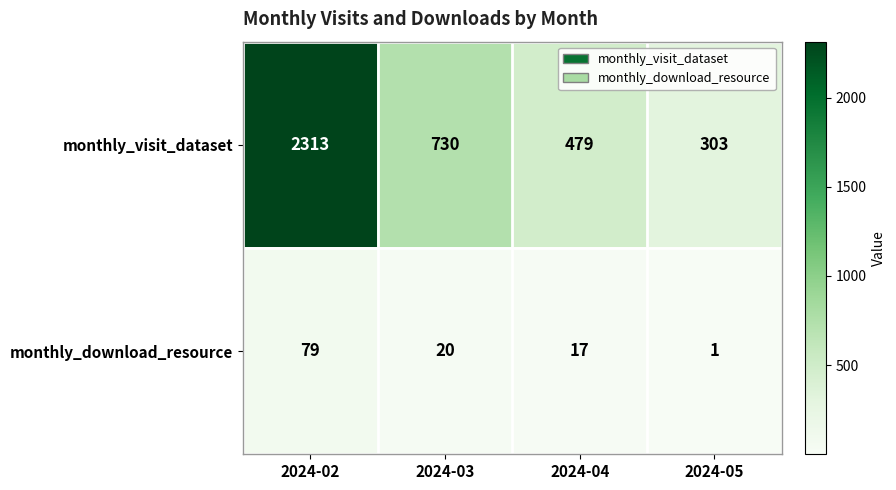

What is the sum of all monthly_visit_dataset values?

3825